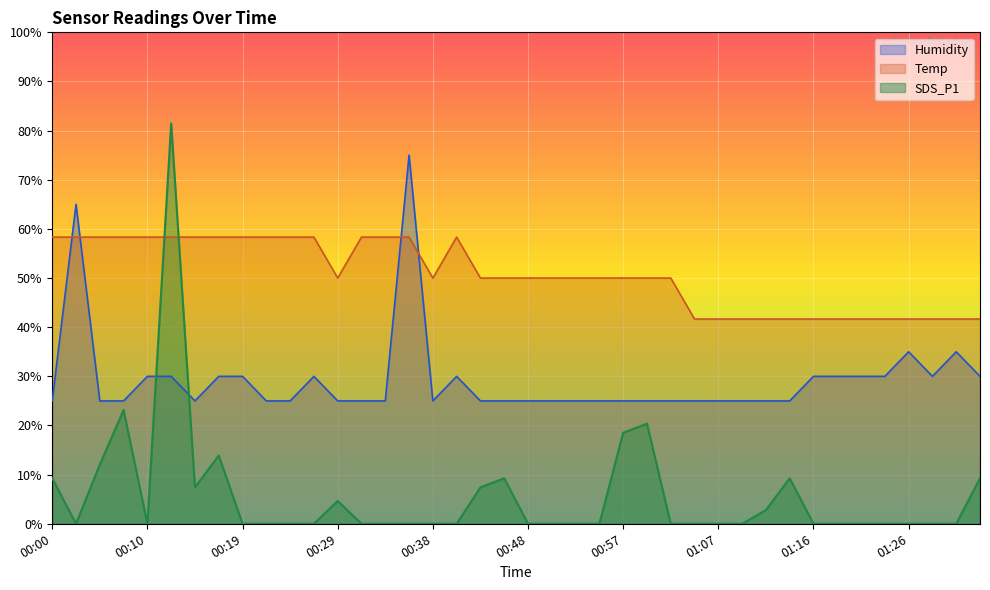

Rank the series by their maximum value, from lowest to highest.

Temp, Humidity, SDS_P1